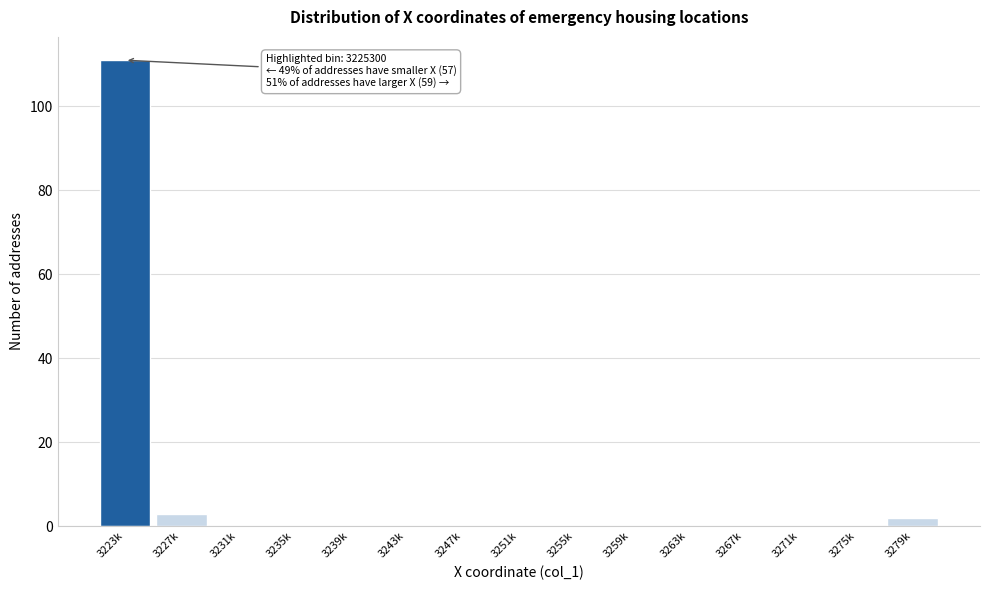

Reading right to left, extract all data points from this chart.

3279k=2	3275k=0	3271k=0	3267k=0	3263k=0	3259k=0	3255k=0	3251k=0	3247k=0	3243k=0	3239k=0	3235k=0	3231k=0	3227k=3	3223k=111